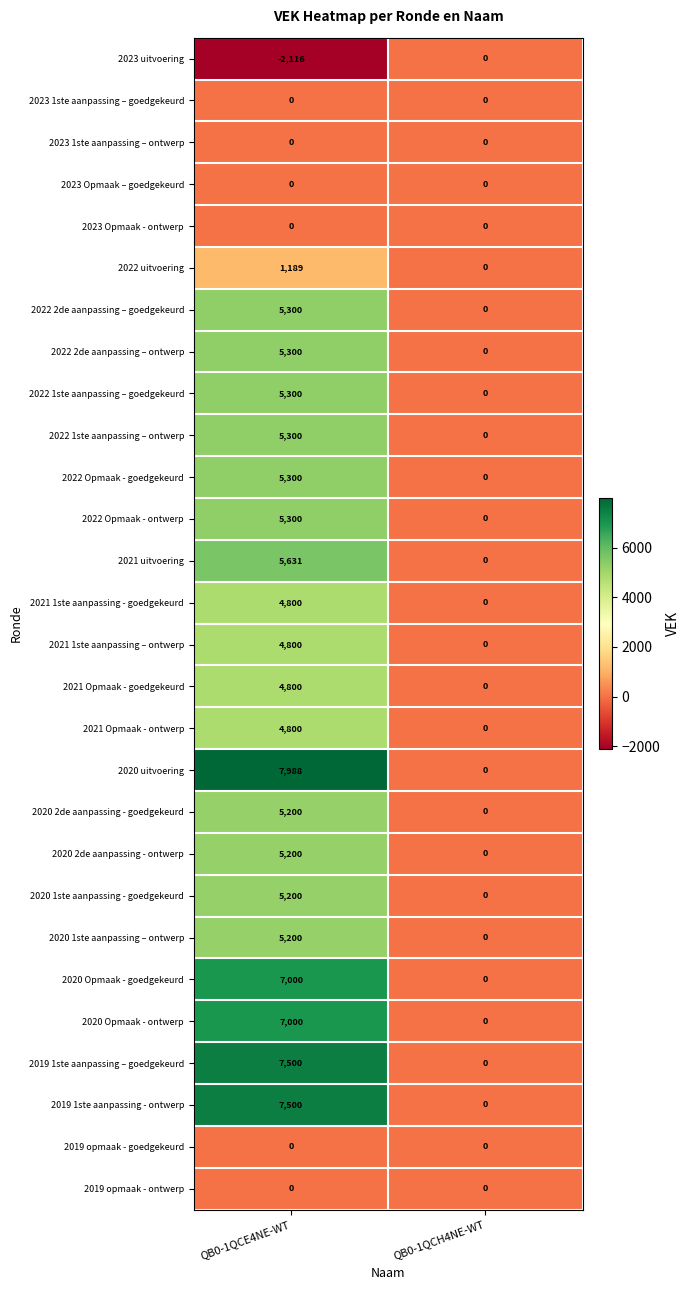

What is the approximate value of 2020 2de aanpassing - goedgekeurd at QB0-1QCE4NE-WT, to the nearest 50?

5200